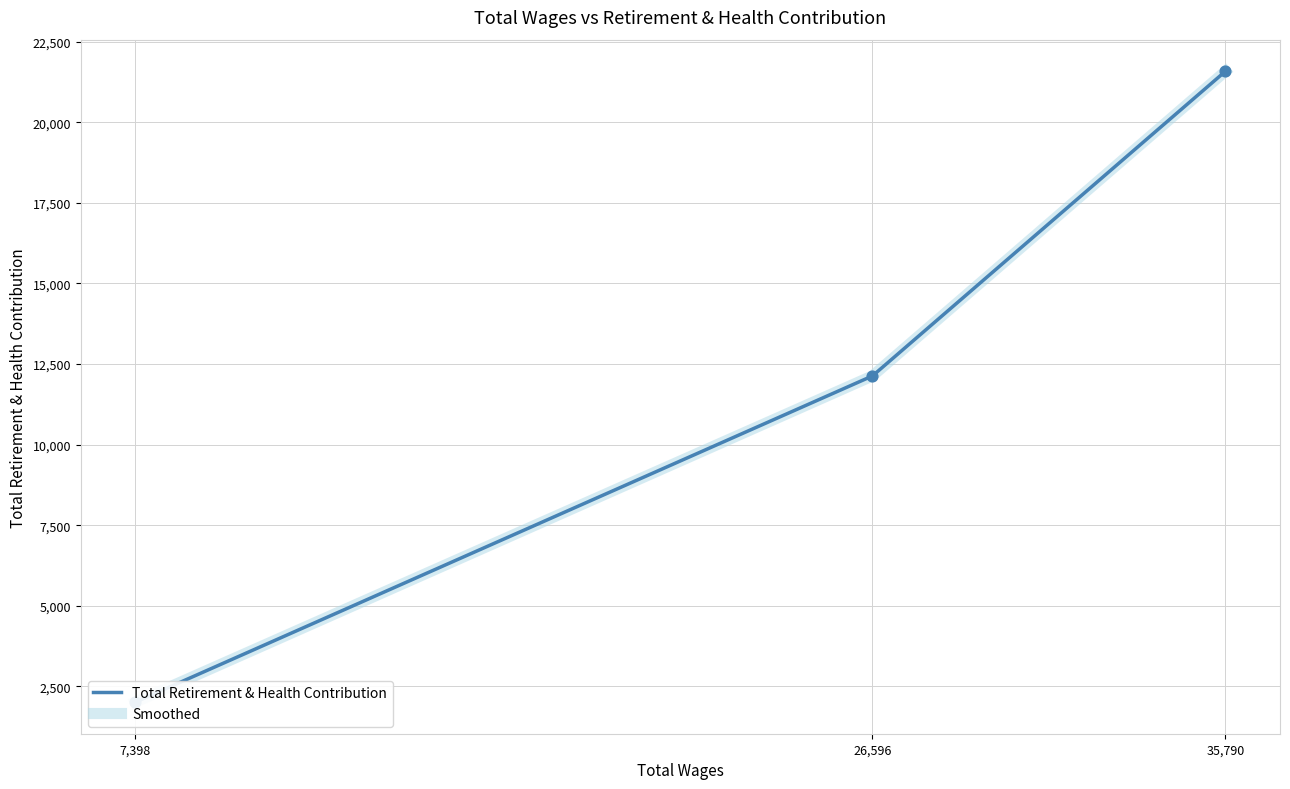

What are all the series names shown in the legend?

Total Retirement & Health Contribution, Smoothed